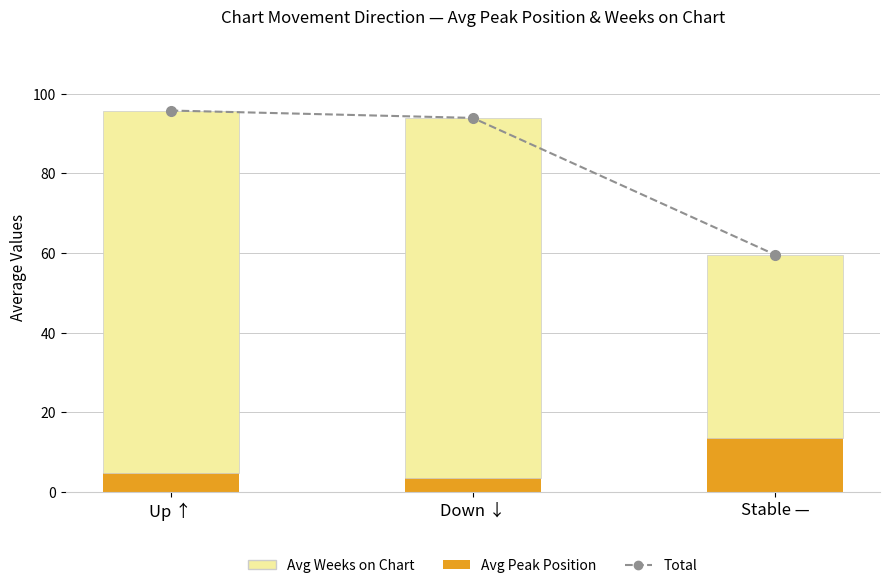

What is the value of the Avg Peak Position bar at the 2nd from the left?

3.6